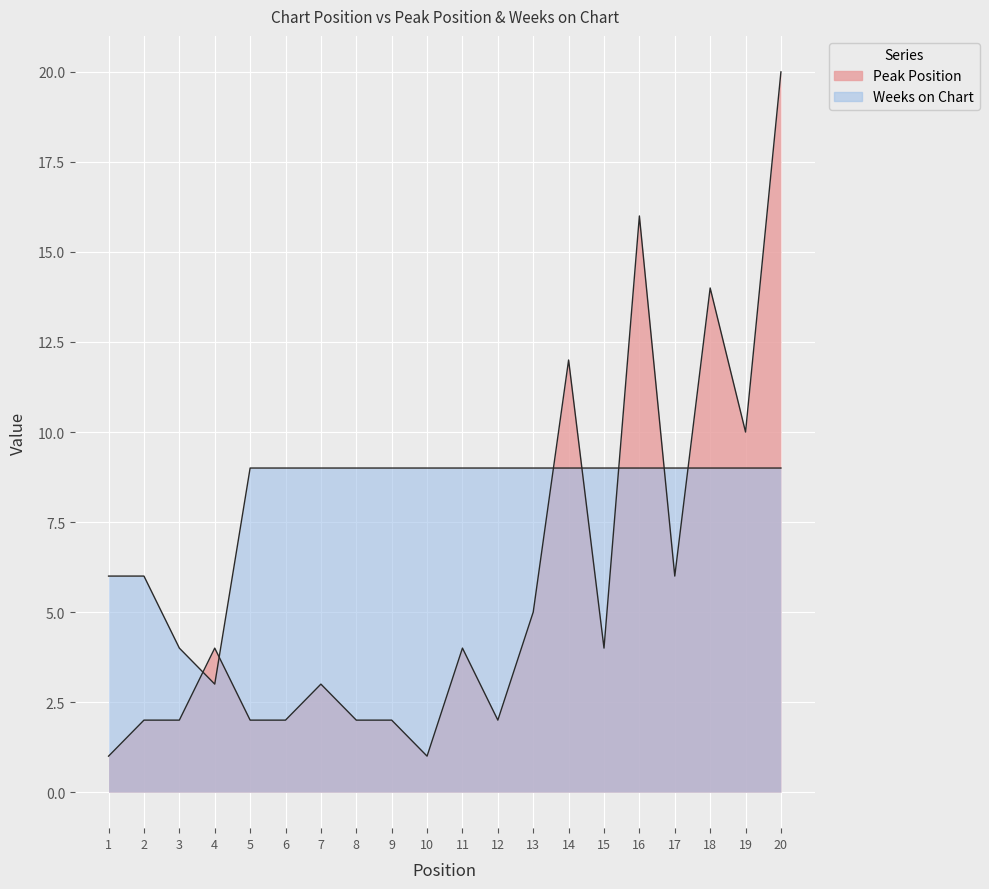

How many distinct data groups are displayed?

2